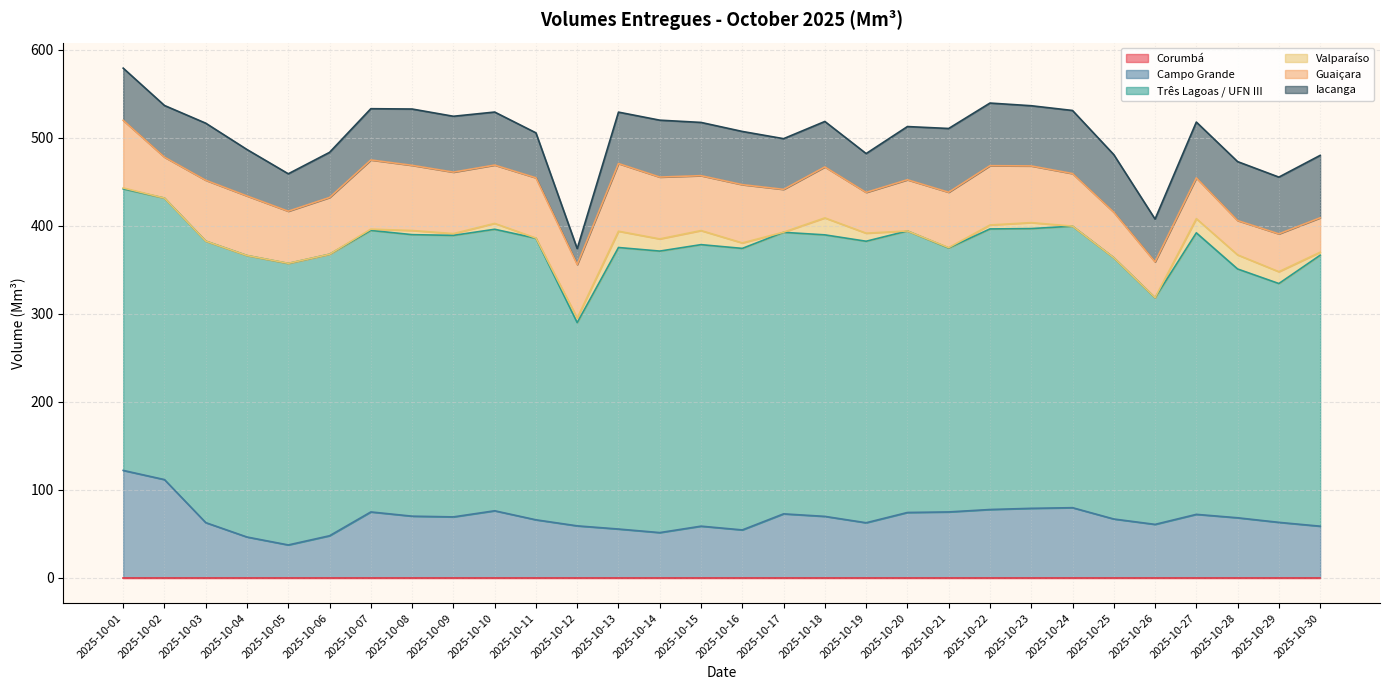

Does the chart have visible grid lines?

Yes